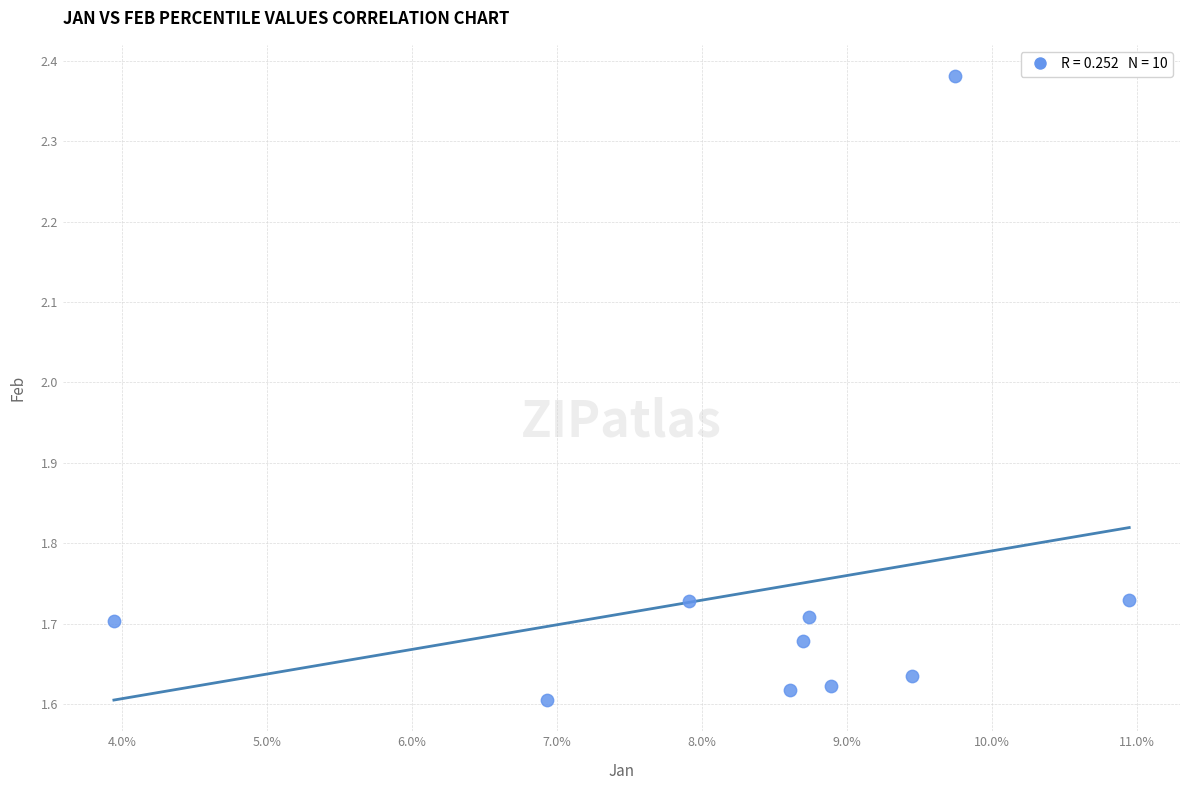

What is the range of Y values (max minus min)?

0.8